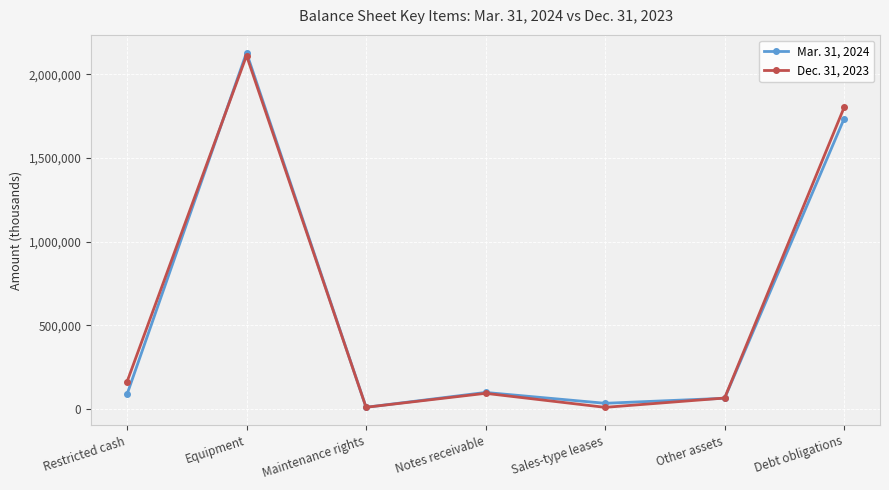

Rank the series by their average value, from highest to lowest.

Dec. 31, 2023, Mar. 31, 2024